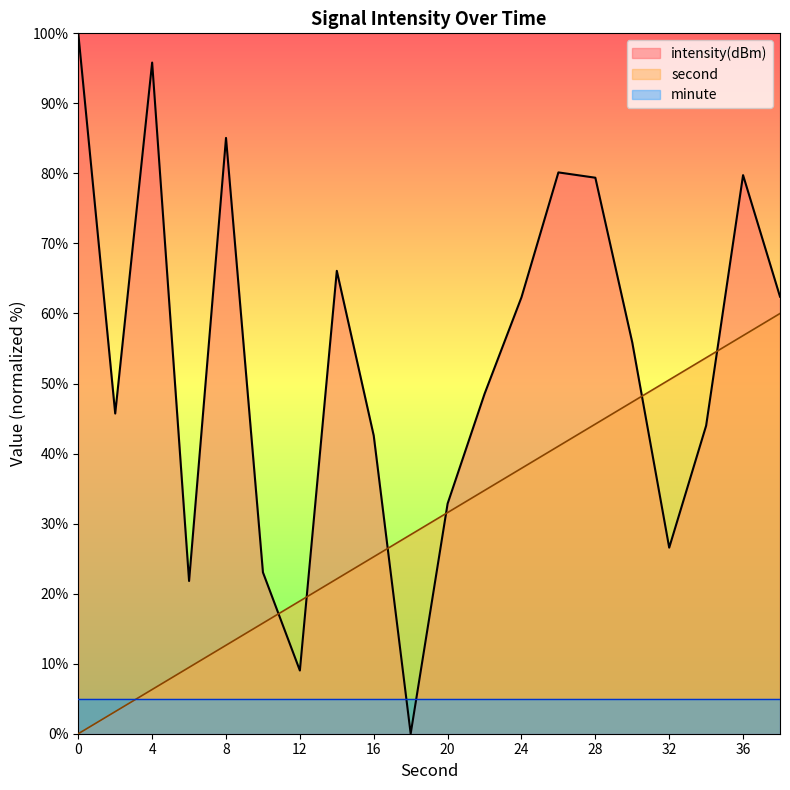

At 0, list the series in order from largest to smallest.

intensity(dBm), minute, second